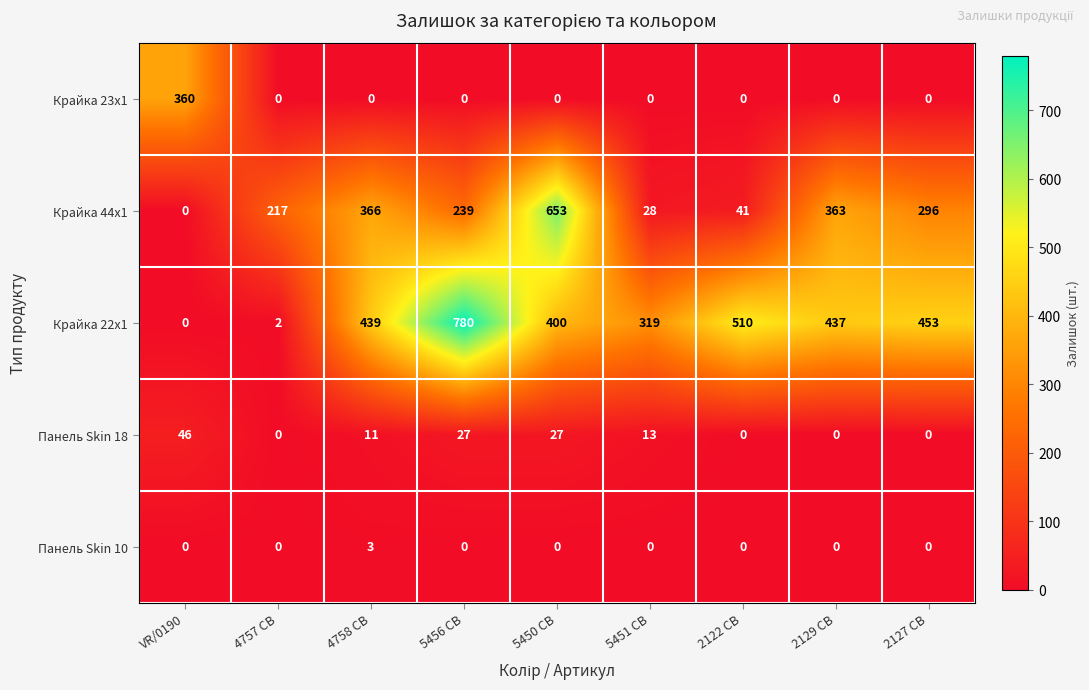

Which series has the largest total across all categories?

Крайка 22x1